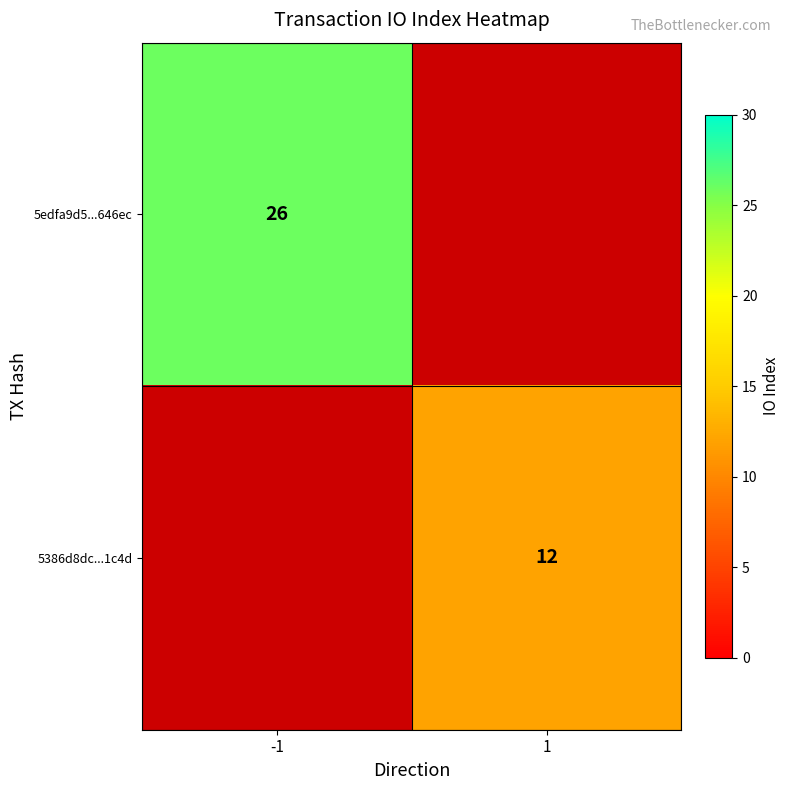

Is it true that 5edfa9d5...646ec equals 12.2 at -1?

False